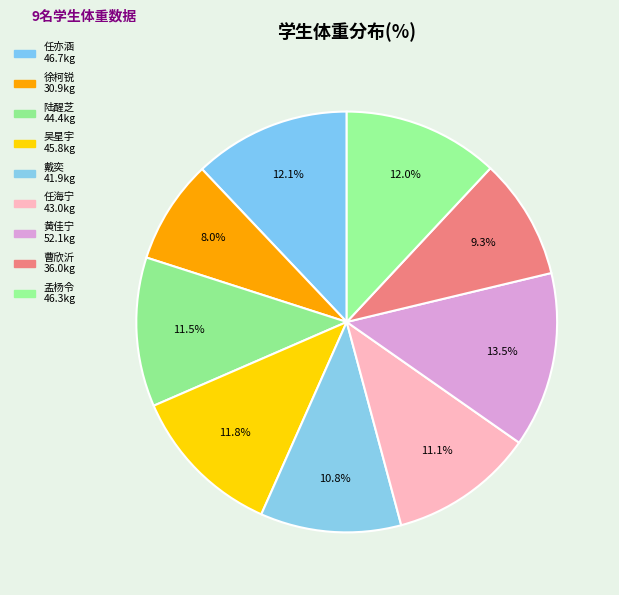

Is the sum of 戴奕 and 任海宁 greater than half?

No